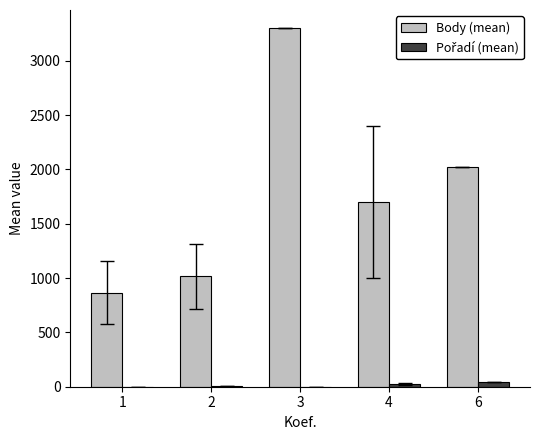

What is the greatest value displayed?

3303.0